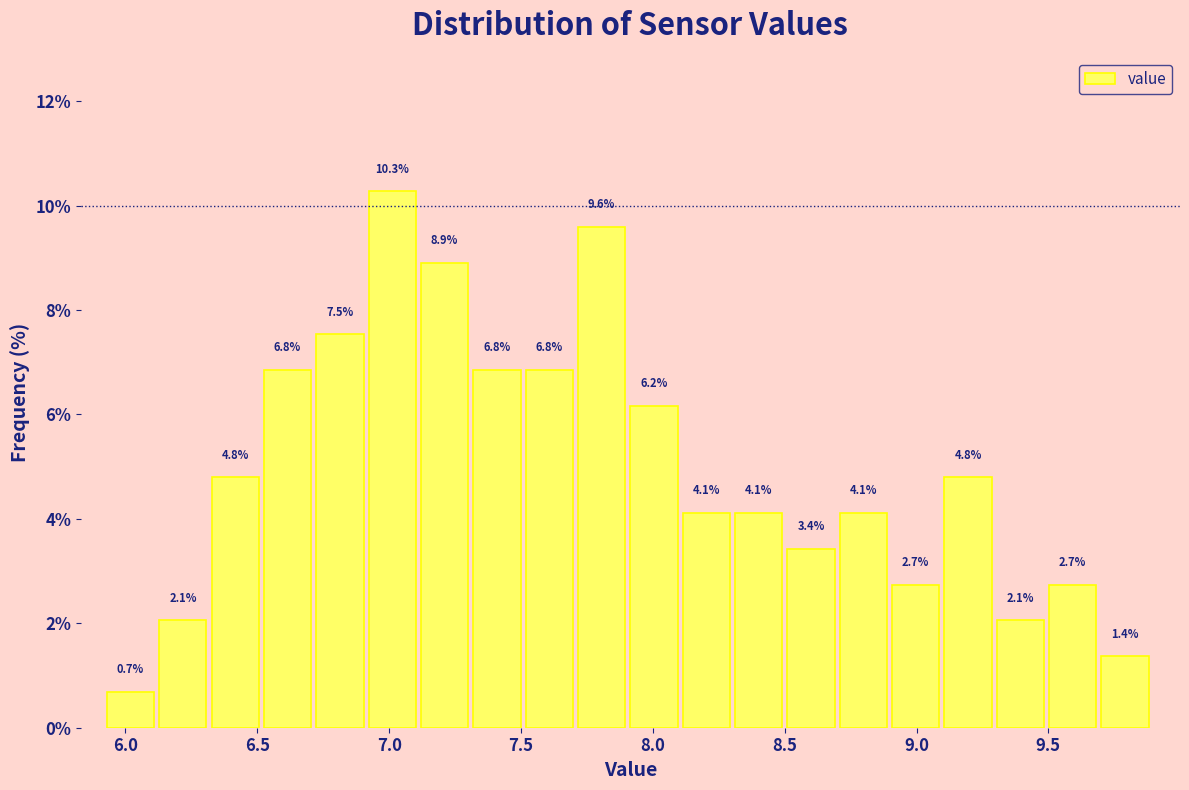

Read against the x-axis, roughly where is the centre of the tallest bar?

7.00